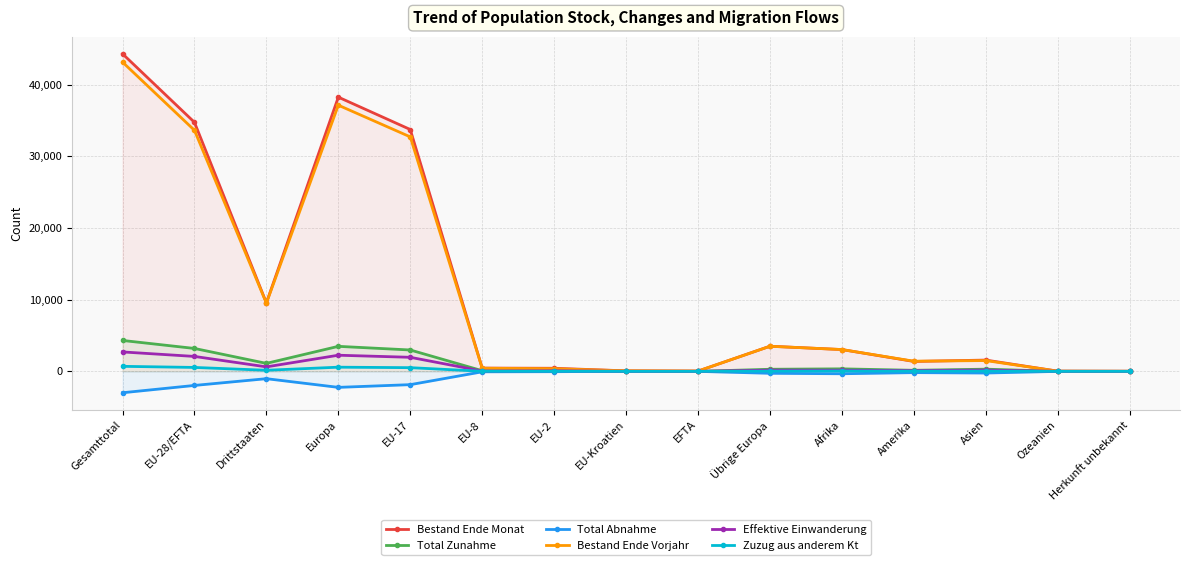

Reading right to left, extract all data points from this chart.

Bestand Ende Monat: Herkunft unbekannt=15	Ozeanien=30	Asien=1576	Amerika=1384	Afrika=3044	Übrige Europa=3511	EFTA=42	EU-Kroatien=72	EU-2=433	EU-8=459	EU-17=33755	Europa=38272	Drittstaaten=9560	EU-28/EFTA=34761	Gesamttotal=44321
Total Zunahme: Herkunft unbekannt=5	Ozeanien=9	Asien=307	Amerika=149	Afrika=352	Übrige Europa=294	EFTA=3	EU-Kroatien=3	EU-2=117	EU-8=92	EU-17=2984	Europa=3493	Drittstaaten=1116	EU-28/EFTA=3199	Gesamttotal=4315
Total Abnahme: Herkunft unbekannt=-4	Ozeanien=-4	Asien=-233	Amerika=-176	Afrika=-334	Übrige Europa=-270	EFTA=-2	EU-Kroatien=0	EU-2=-45	EU-8=-62	EU-17=-1854	Europa=-2233	Drittstaaten=-1021	EU-28/EFTA=-1963	Gesamttotal=-2984
Bestand Ende Vorjahr: Herkunft unbekannt=15	Ozeanien=28	Asien=1507	Amerika=1420	Afrika=3046	Übrige Europa=3502	EFTA=42	EU-Kroatien=72	EU-2=371	EU-8=436	EU-17=32726	Europa=37149	Drittstaaten=9518	EU-28/EFTA=33647	Gesamttotal=43165
Effektive Einwanderung: Herkunft unbekannt=5	Ozeanien=8	Asien=178	Amerika=108	Afrika=161	Übrige Europa=168	EFTA=3	EU-Kroatien=1	EU-2=76	EU-8=42	EU-17=1963	Europa=2253	Drittstaaten=628	EU-28/EFTA=2085	Gesamttotal=2713
Zuzug aus anderem Kt: Herkunft unbekannt=0	Ozeanien=0	Asien=38	Amerika=30	Afrika=51	Übrige Europa=35	EFTA=0	EU-Kroatien=0	EU-2=16	EU-8=16	EU-17=517	Europa=584	Drittstaaten=154	EU-28/EFTA=549	Gesamttotal=703